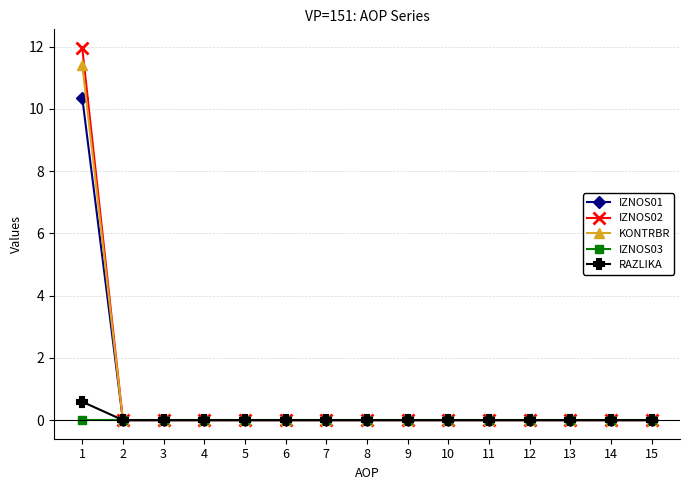

How many series are shown in this chart?

5